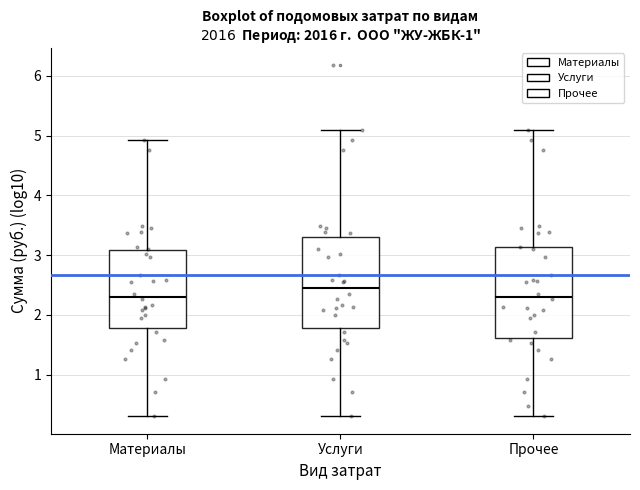

Which box's median line is the highest?

Услуги